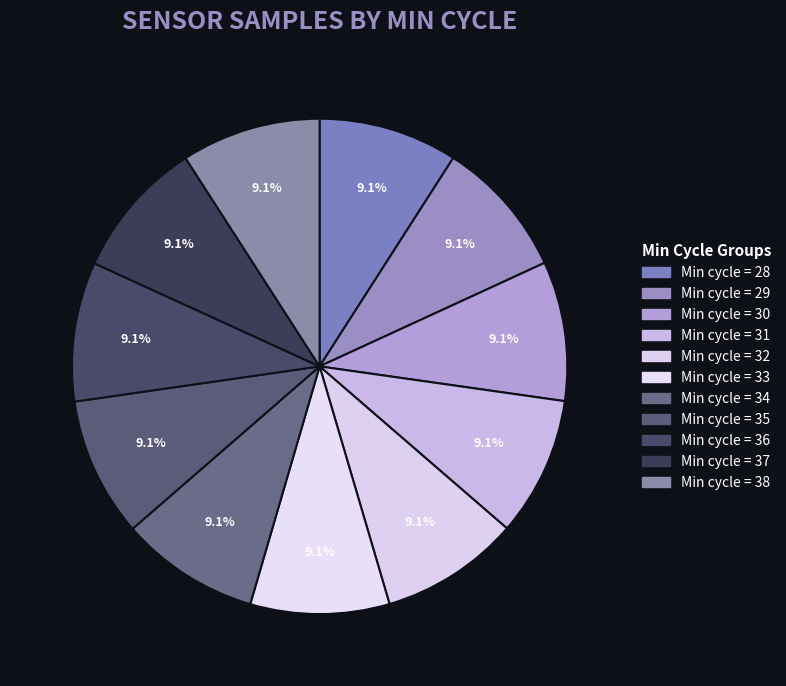

How many segments does this pie chart have?

11